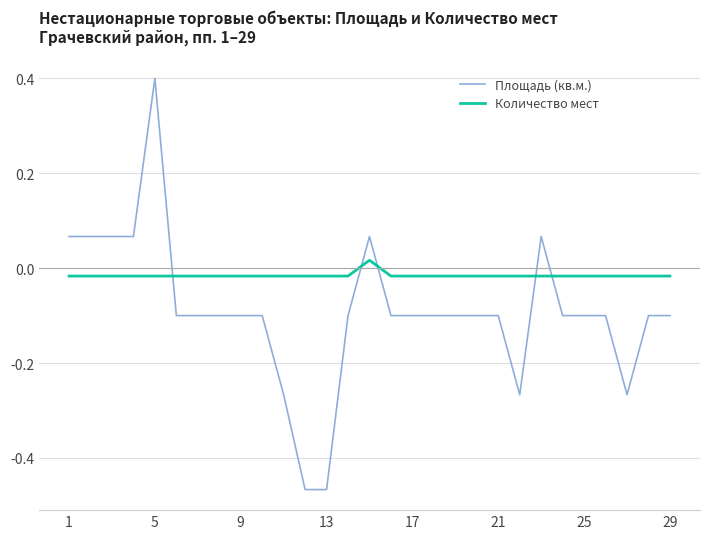

True or false: Количество мест and Площадь (кв.м.) cross at least once.

True